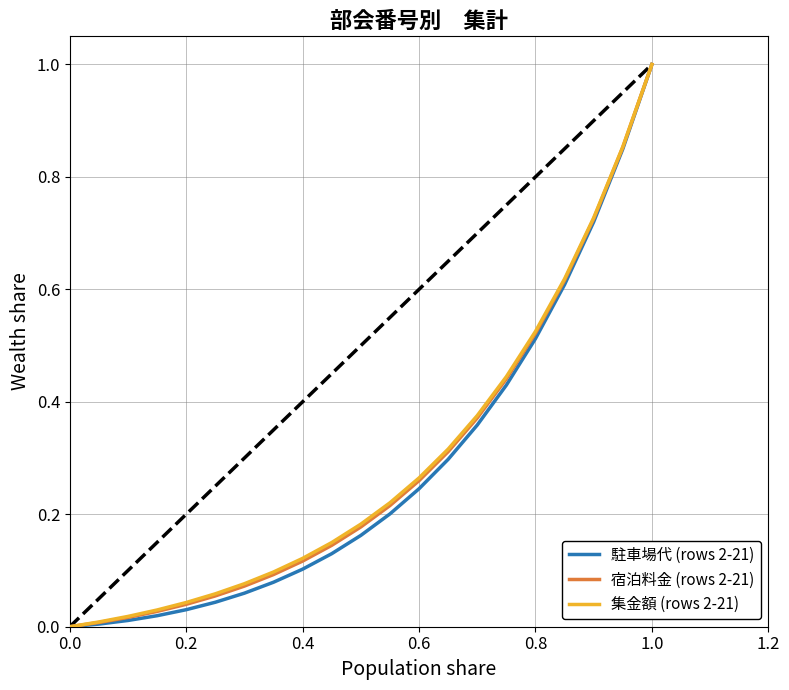

What is the highest value of the 宿泊料金 (rows 2-21) series?

1.0